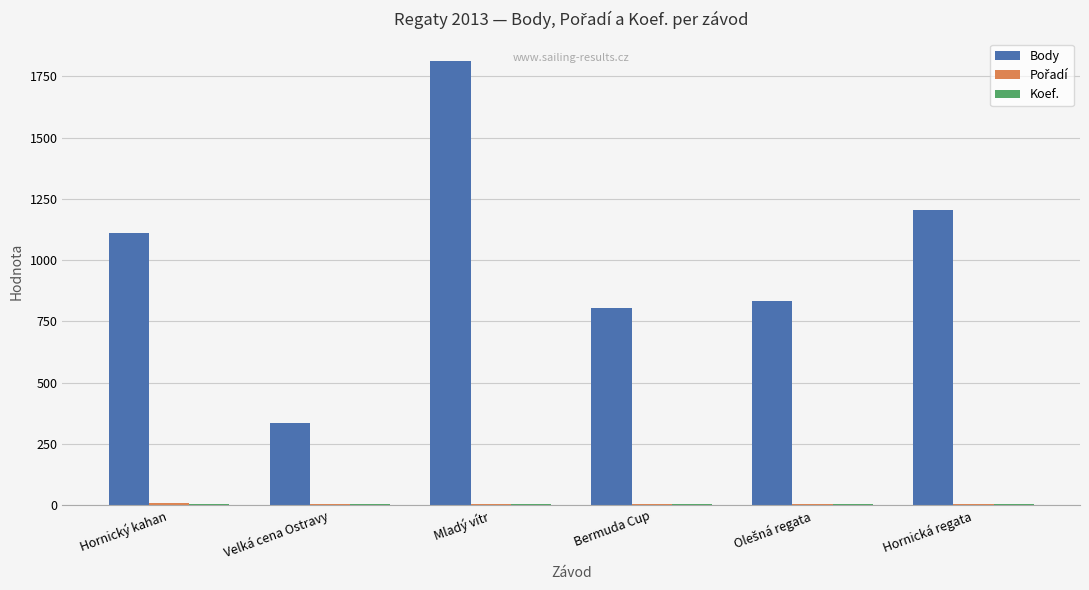

Which series changed the most between Mladý vítr and Bermuda Cup?

Body